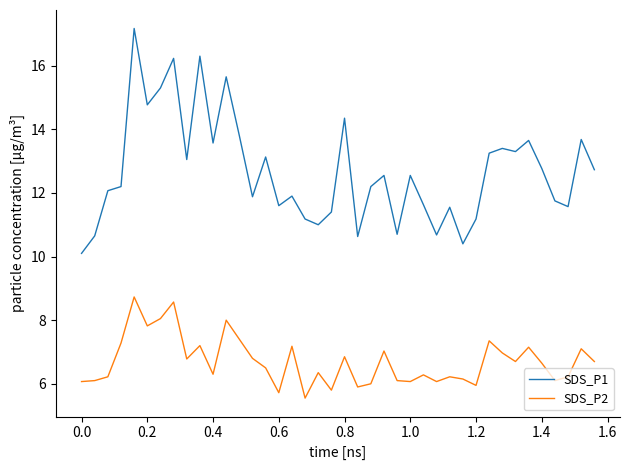

What are all the series names shown in the legend?

SDS_P1, SDS_P2